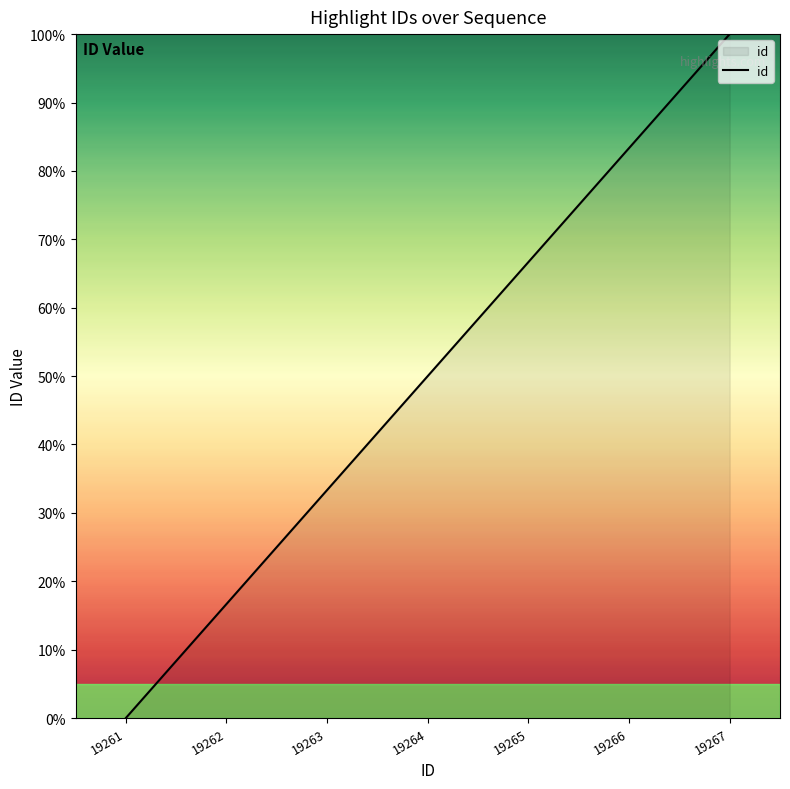

What is the average value?

50.0